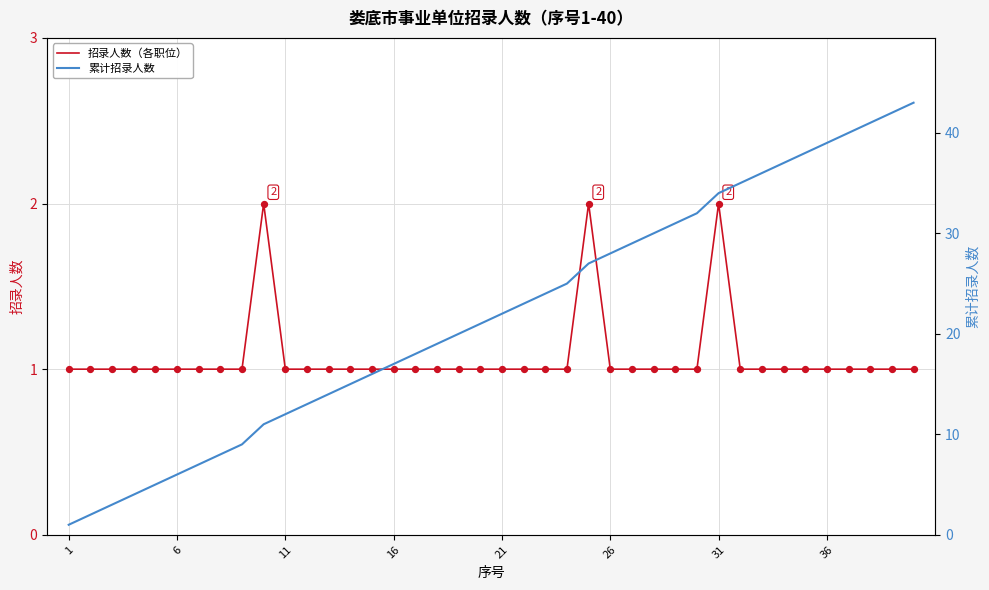

Which series contains the lowest Y value?

招录人数（各职位）